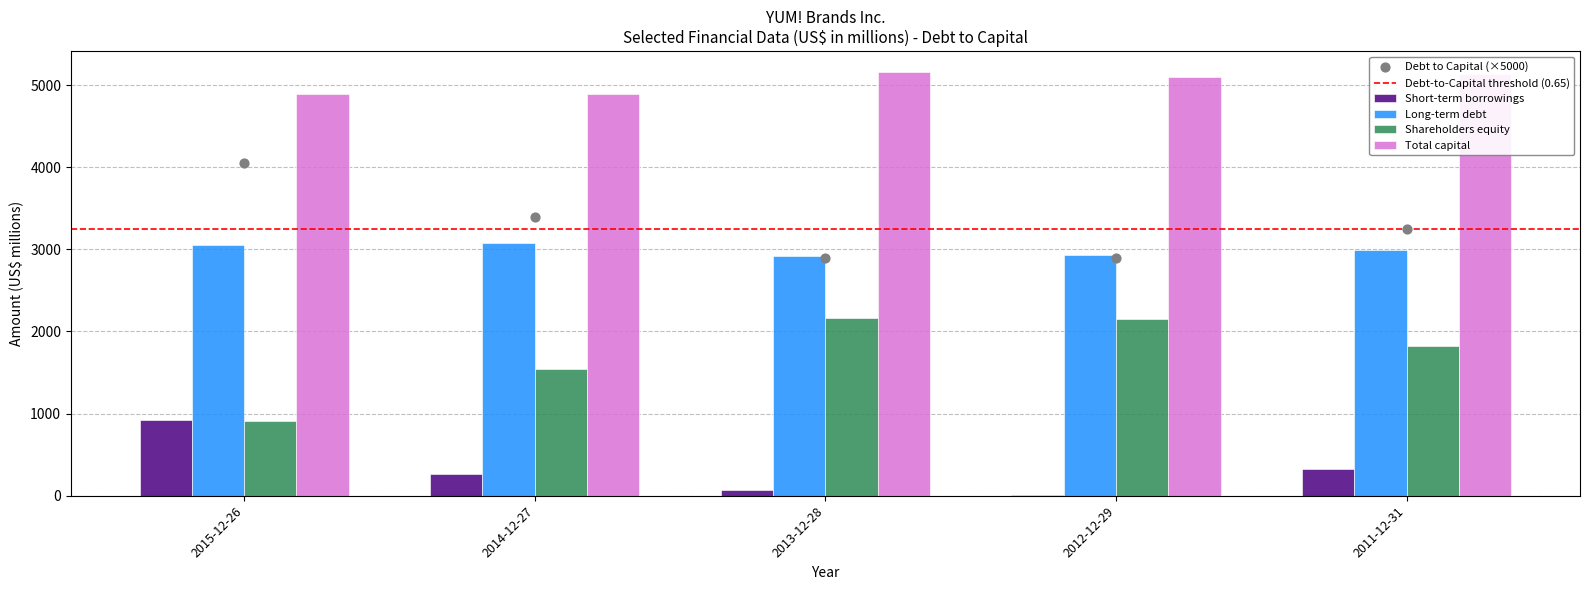

Which series has the largest total across all categories?

Total capital